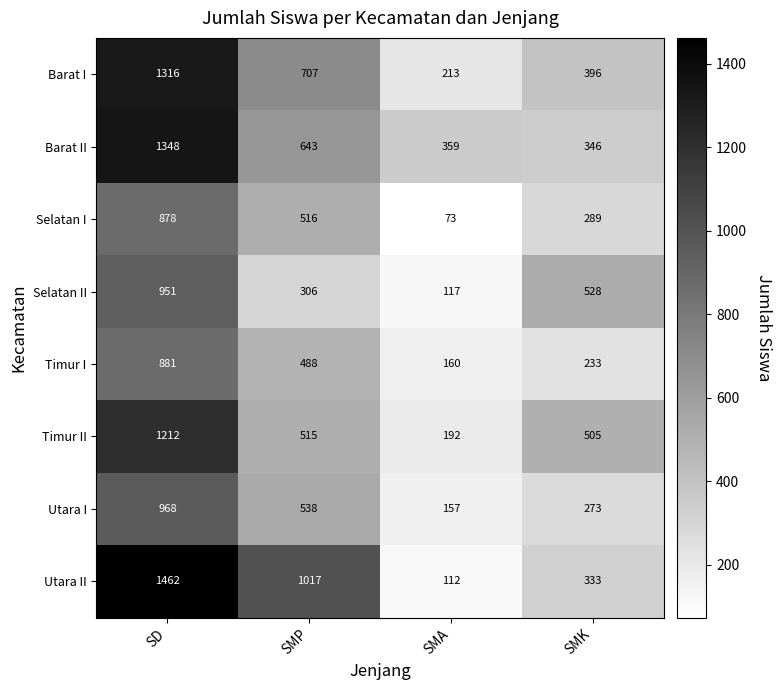

Which series has the widest spread of values?

Utara II